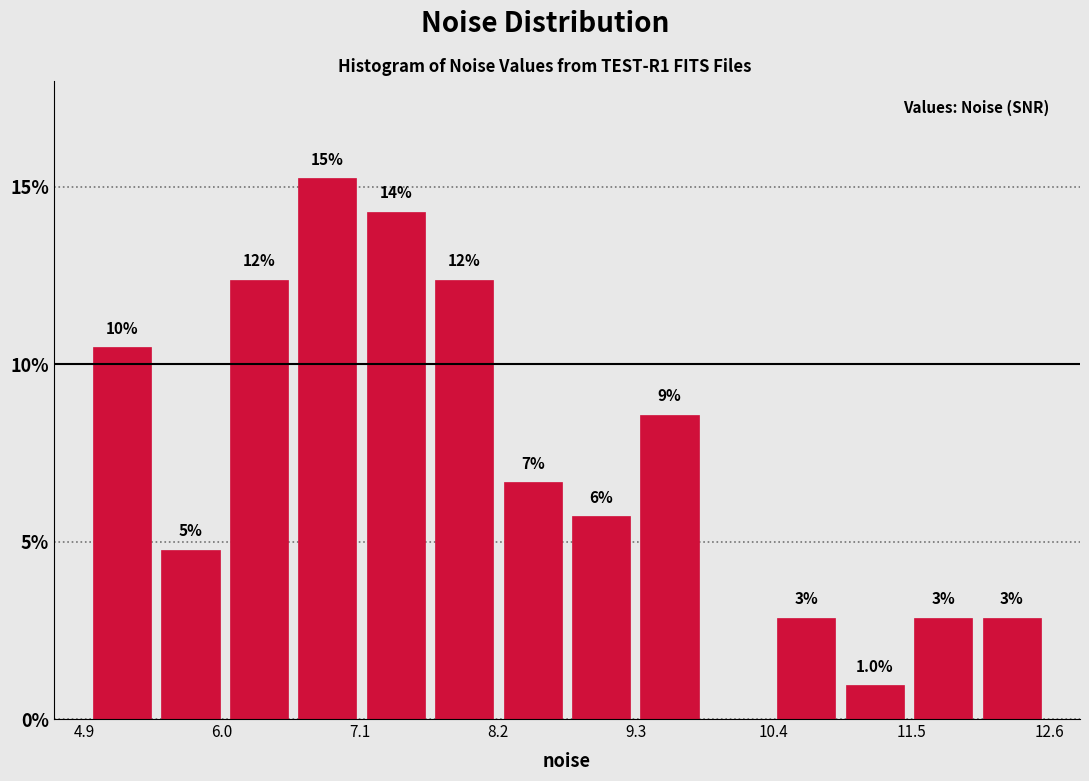

Around what value on the x-axis is the tallest bar? Give the approximate position of its centre, as read against the axis.

6.8